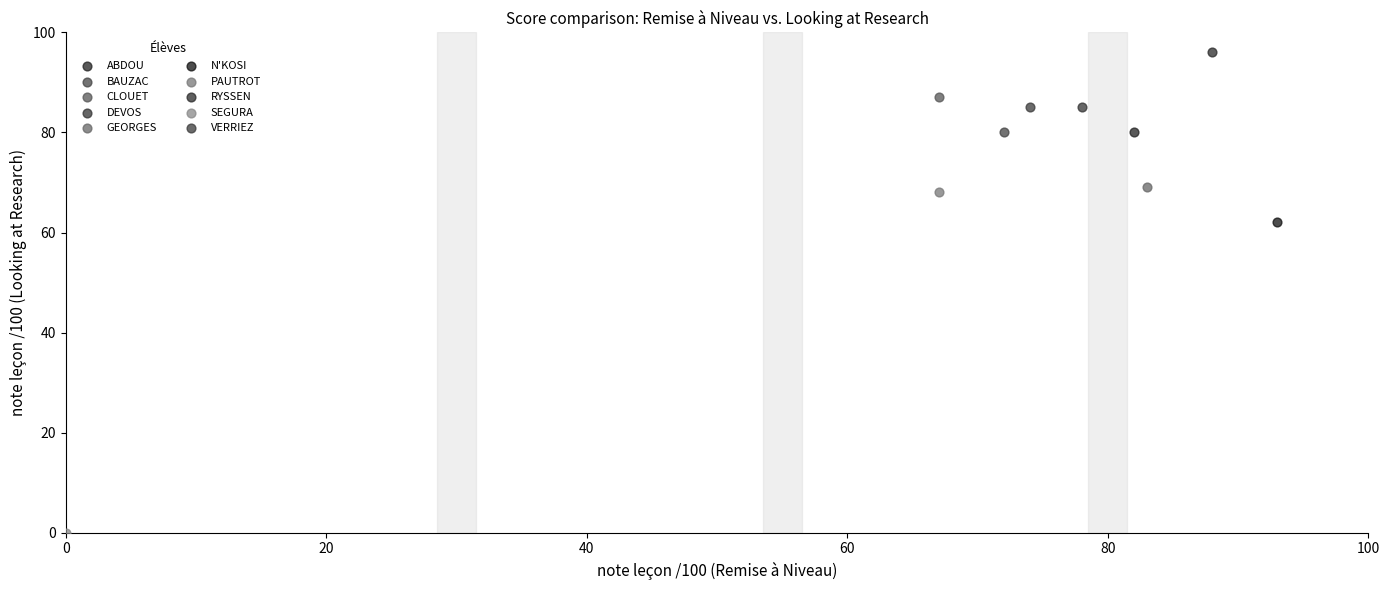

Which series contains the lowest Y value?

SEGURA